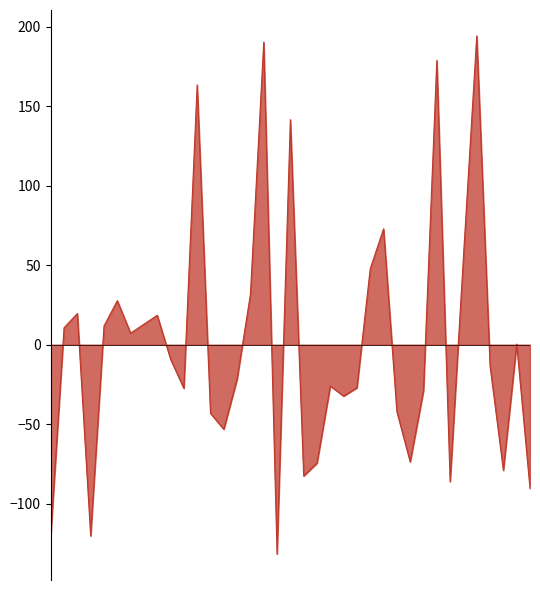

What is the difference between the maximum and minimum values?

326.1